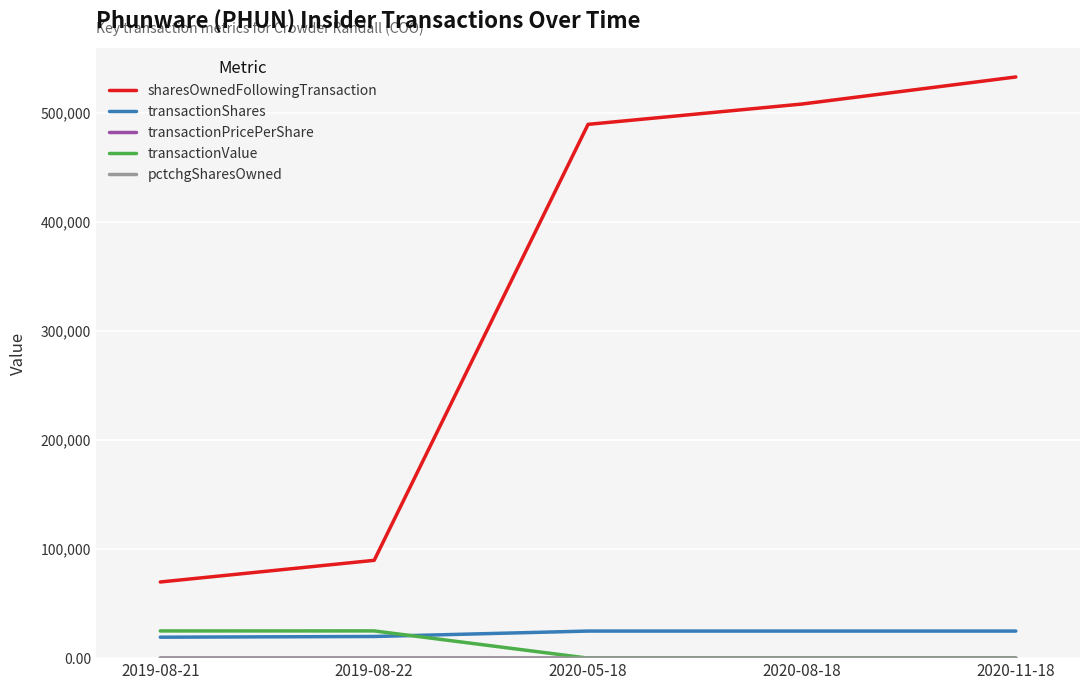

True or false: transactionShares has a value of 24833.0 at 2020-08-18.

True